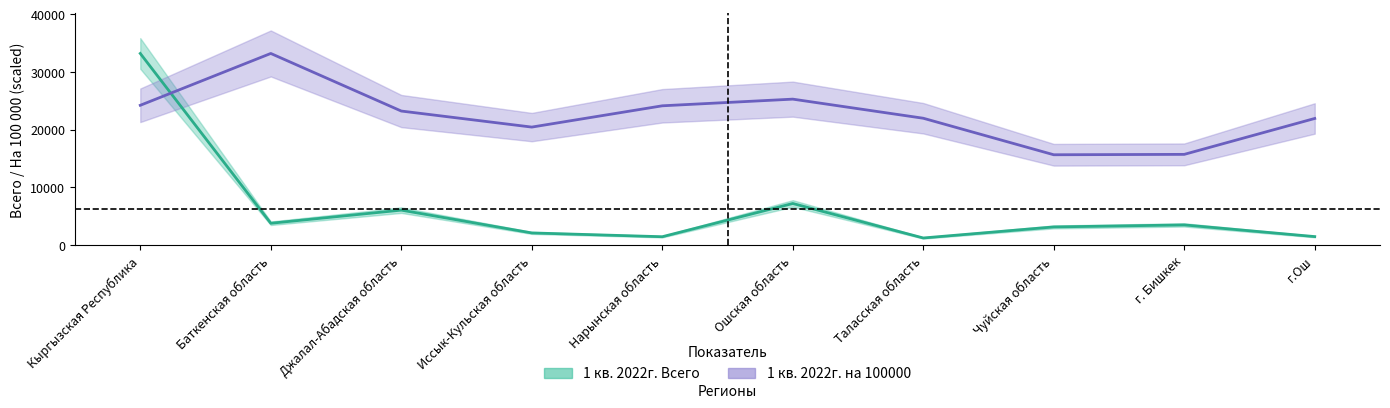

The value of 1 кв. 2022г. на 100000 at Джалал-Абадская область is 5243.1. True or false?

False